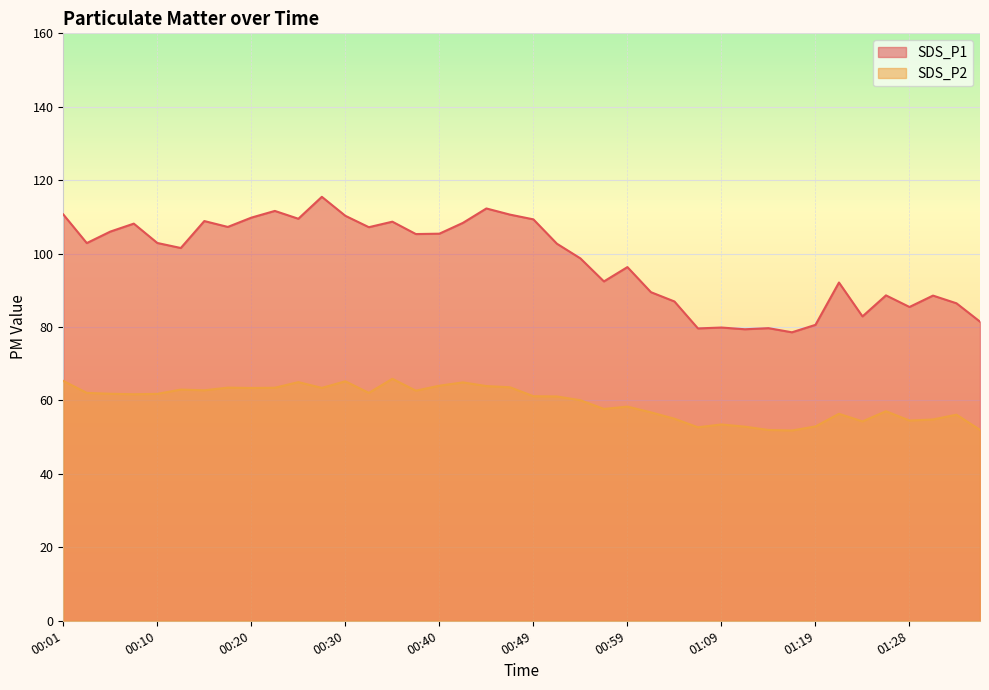

What are all the series names shown in the legend?

SDS_P1, SDS_P2